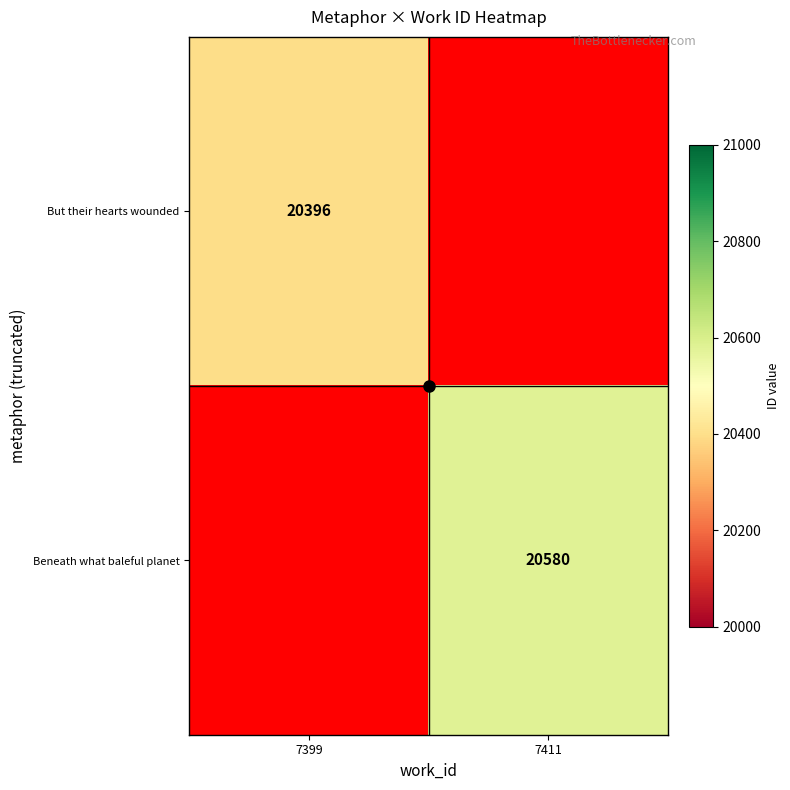

How many series are shown in this chart?

2